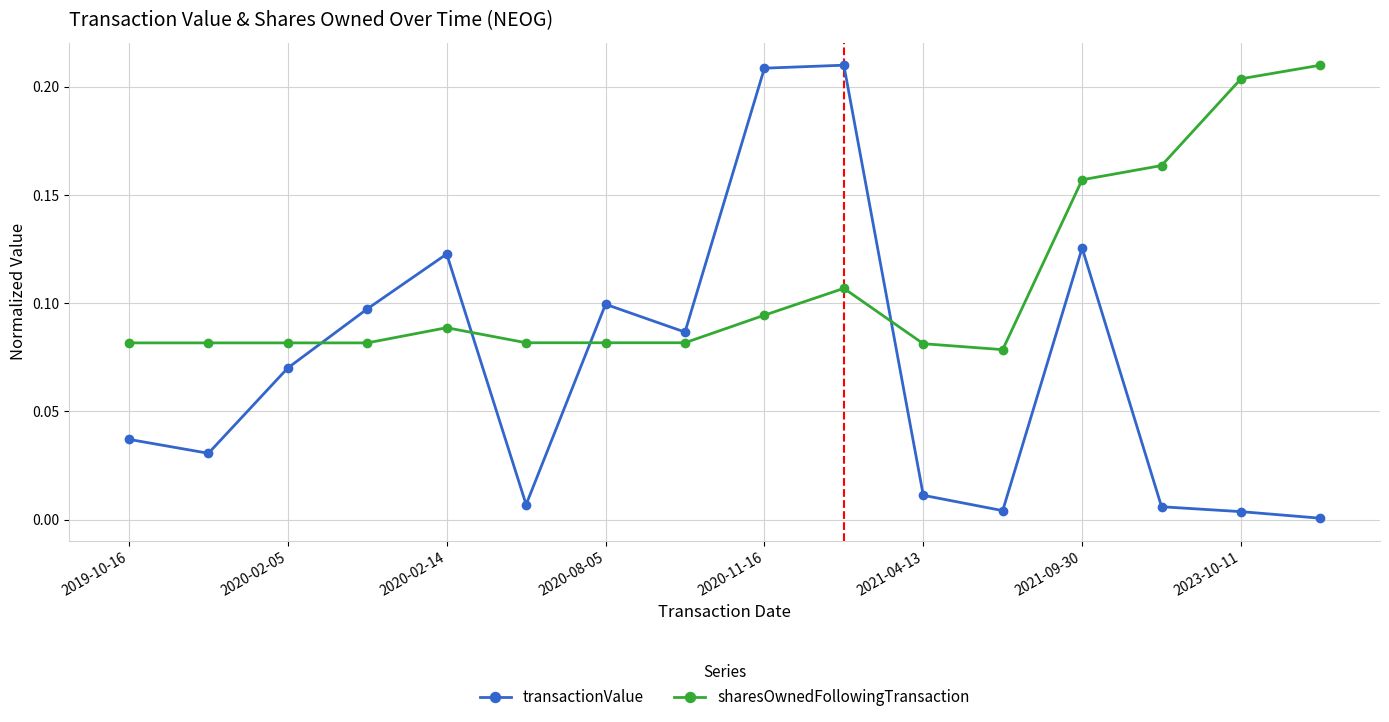

True or false: transactionValue has more than 1 interior local peaks.

True